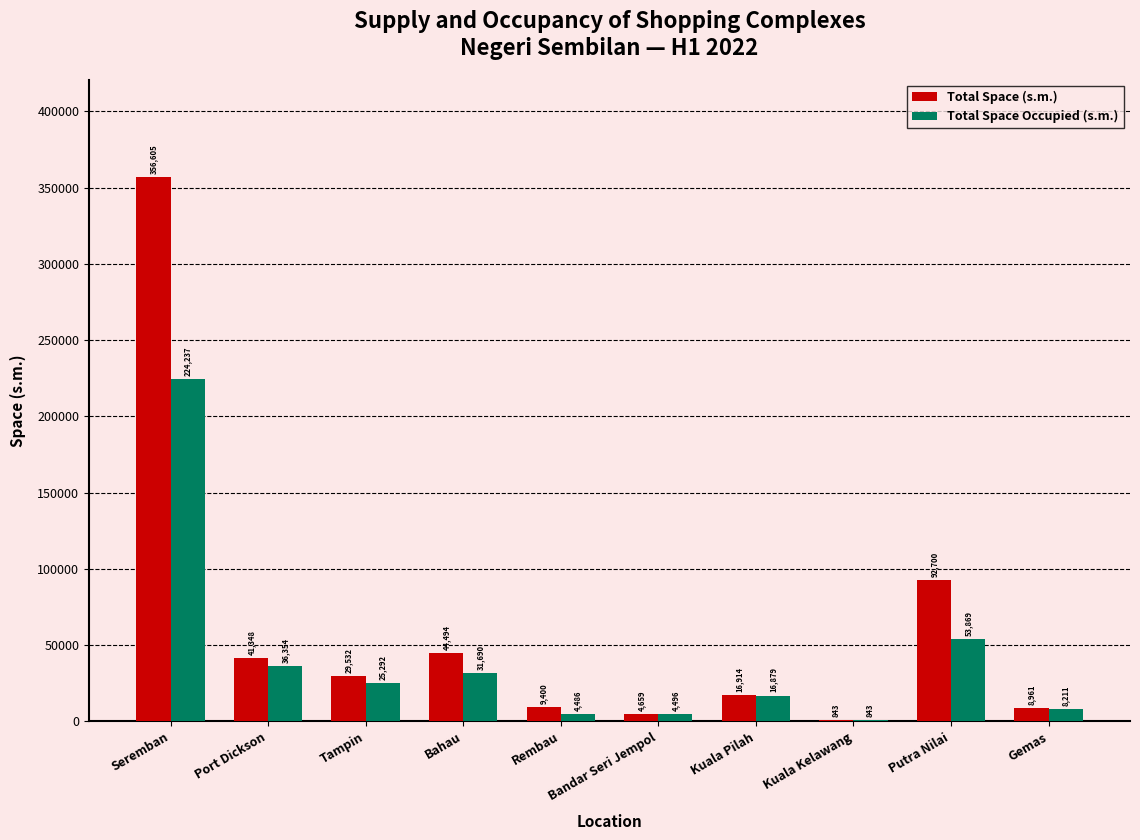

True or false: Total Space Occupied (s.m.) has a value of 224237 at Seremban.

True